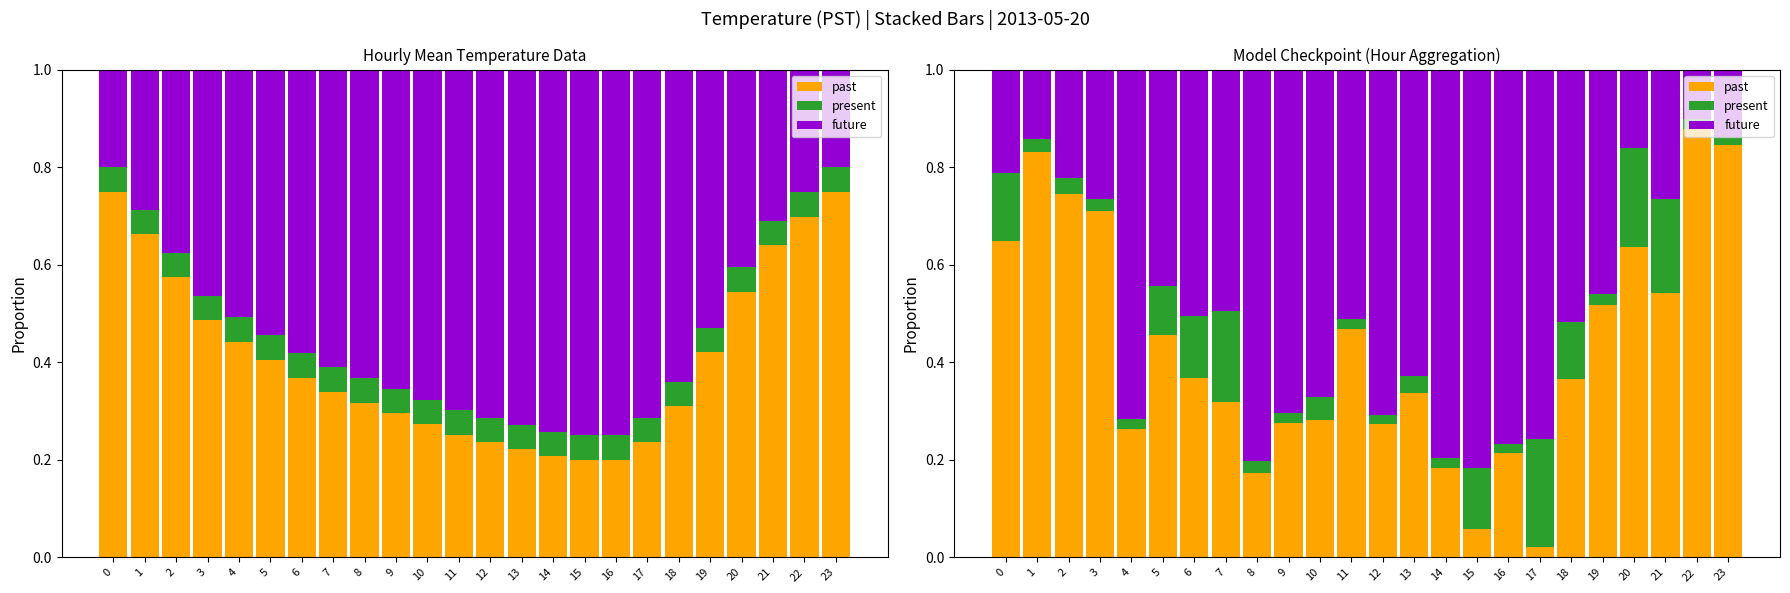

At how many categories does at least one series exceed 0?

24